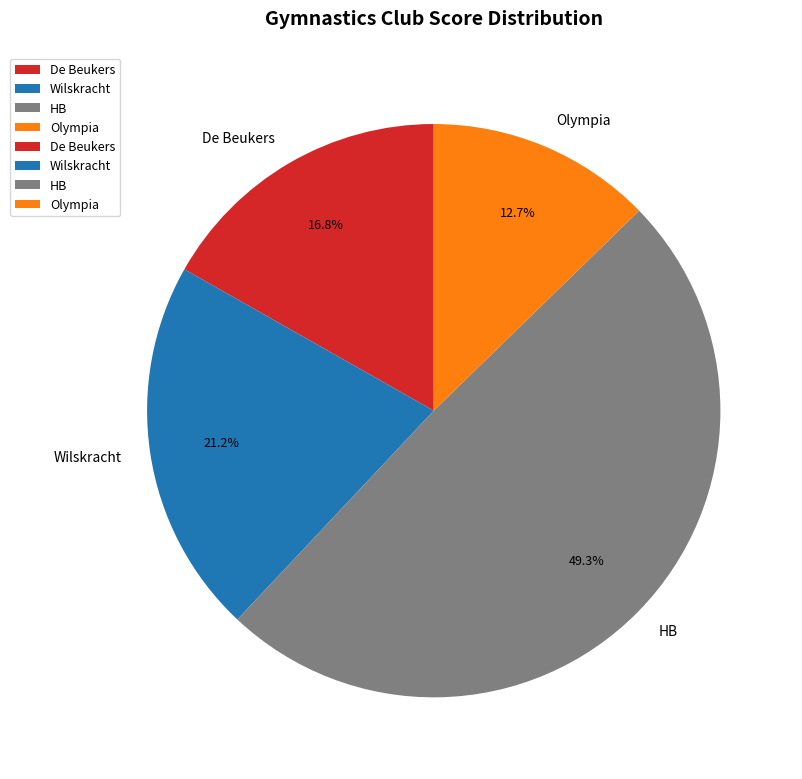

How much of the chart is everything except HB?

50.7%